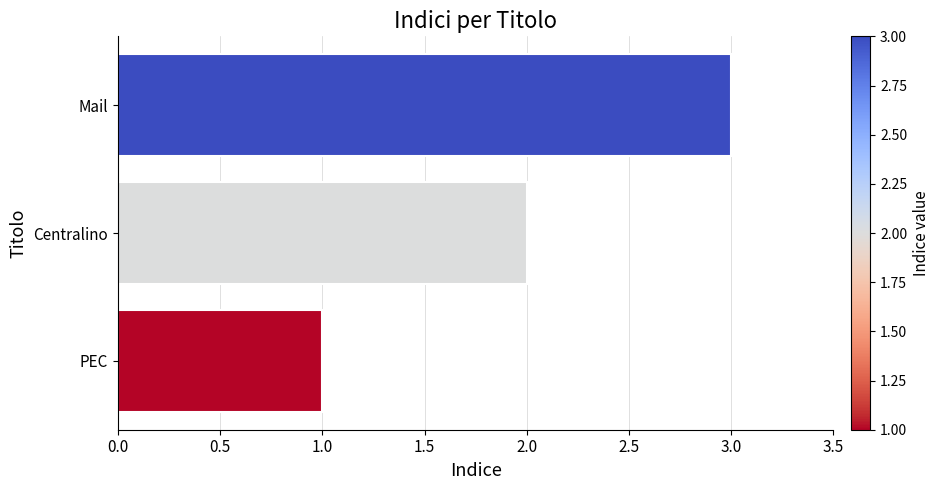

What is the change in value from PEC to Mail?

+2